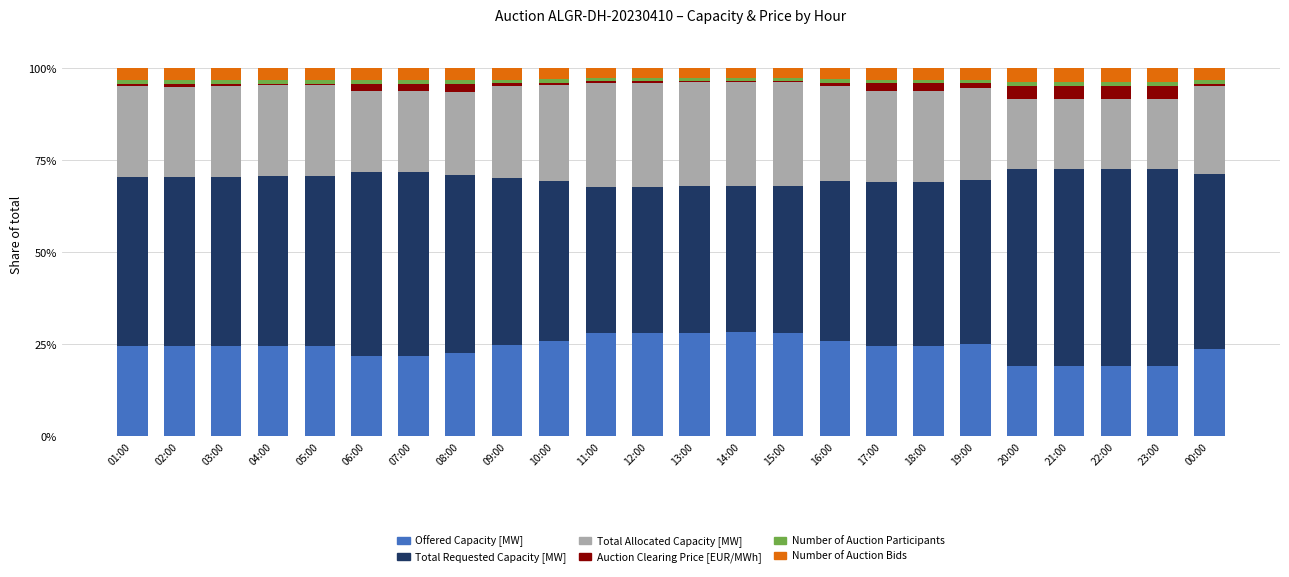

What is the maximum value for Offered Capacity [MW]?

28.4